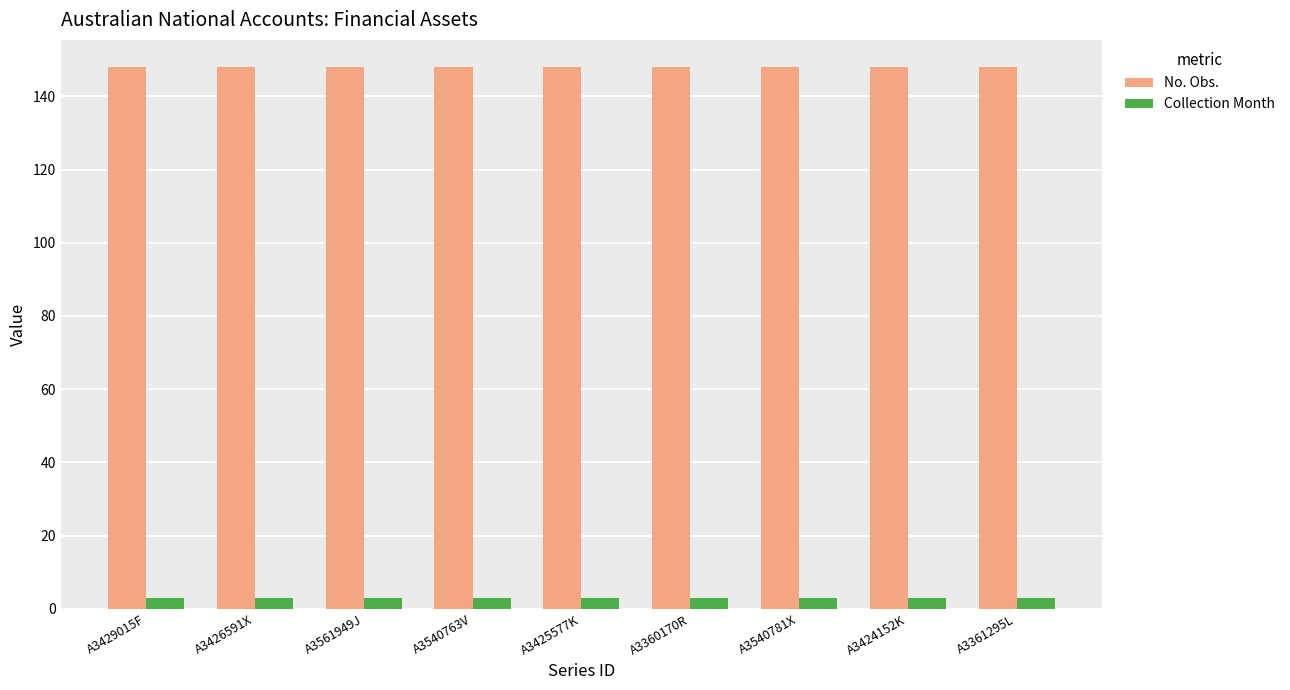

What position from the right is A3425577K?

5